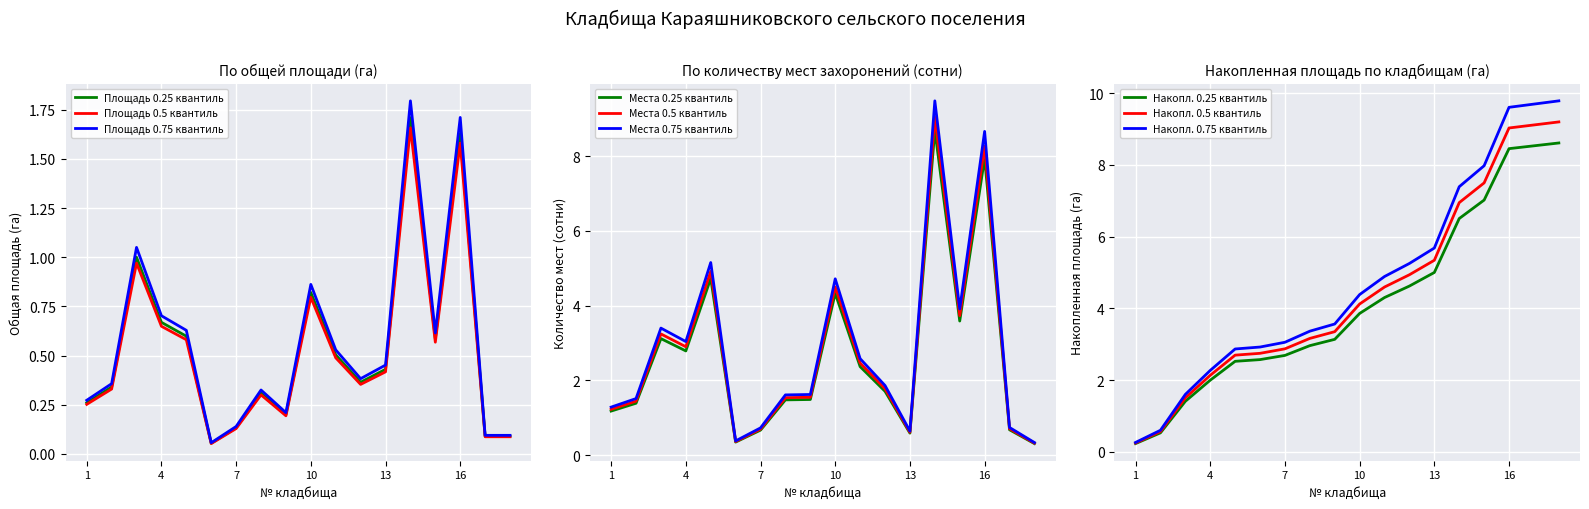

Is this an area chart (filled region under the line)?

No